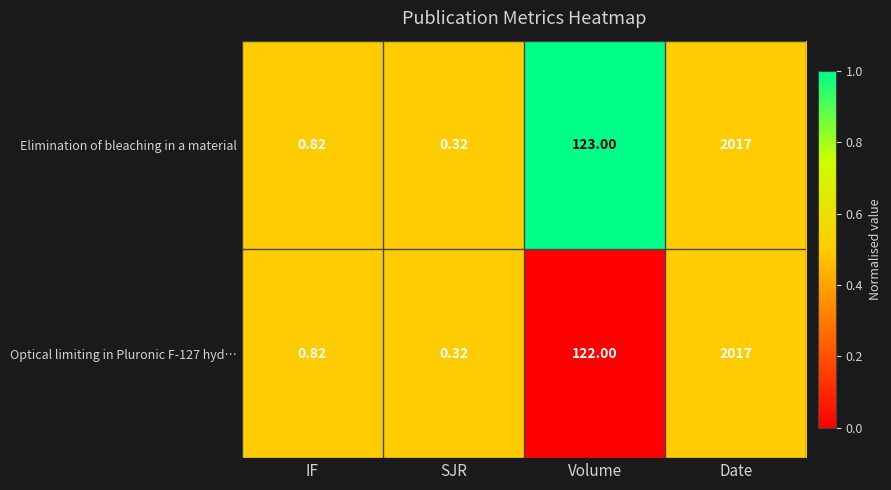

At how many categories does at least one series exceed 0?

4